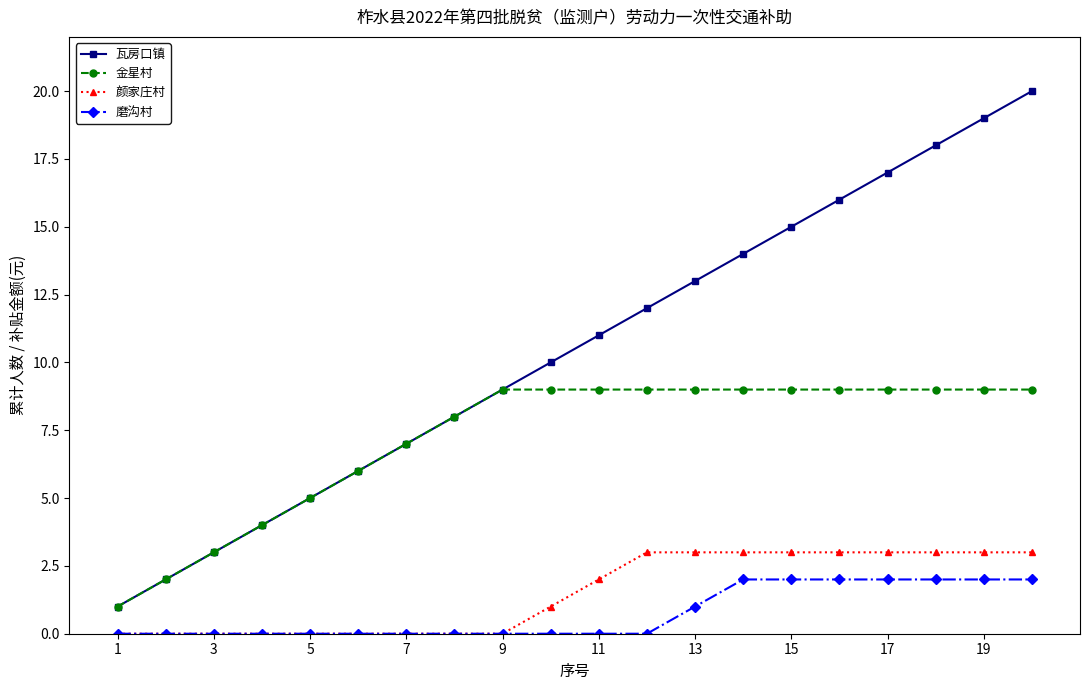

True or false: 瓦房口镇 and 磨沟村 intersect in this chart.

False